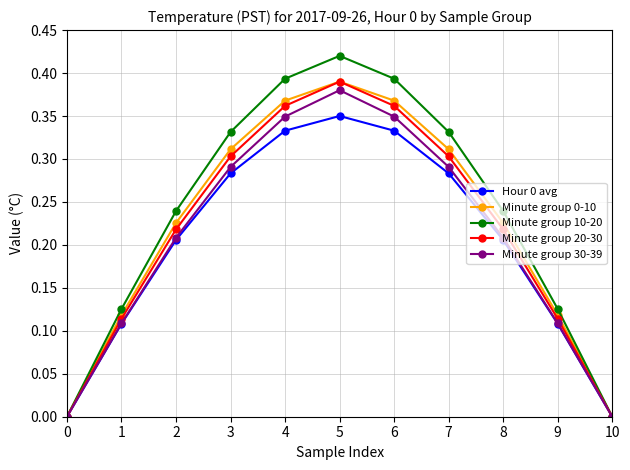

Does the chart have visible grid lines?

Yes